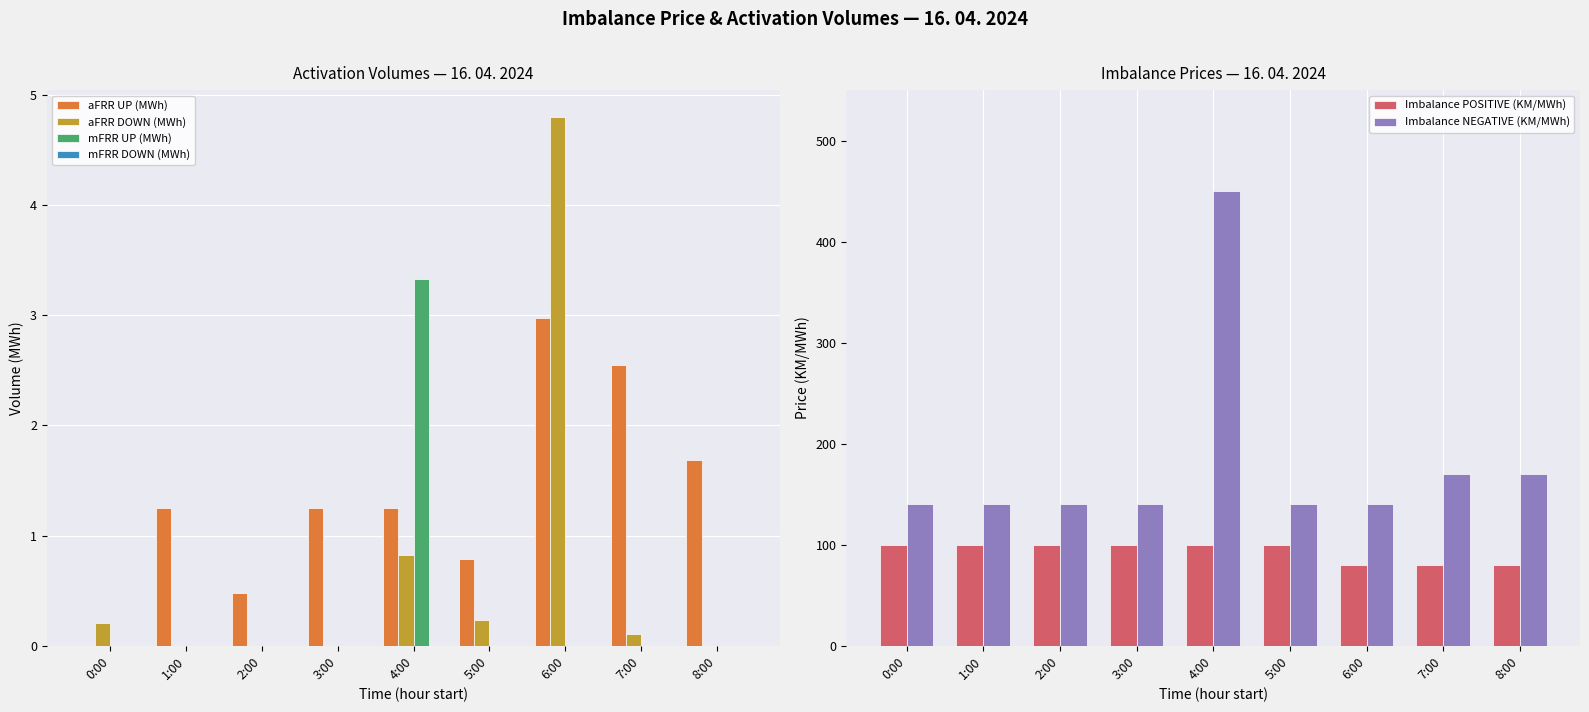

At 7:00, list the series in order from smallest to largest.

mFRR UP (MWh), mFRR DOWN (MWh), aFRR DOWN (MWh), aFRR UP (MWh), Imbalance POSITIVE (KM/MWh), Imbalance NEGATIVE (KM/MWh)